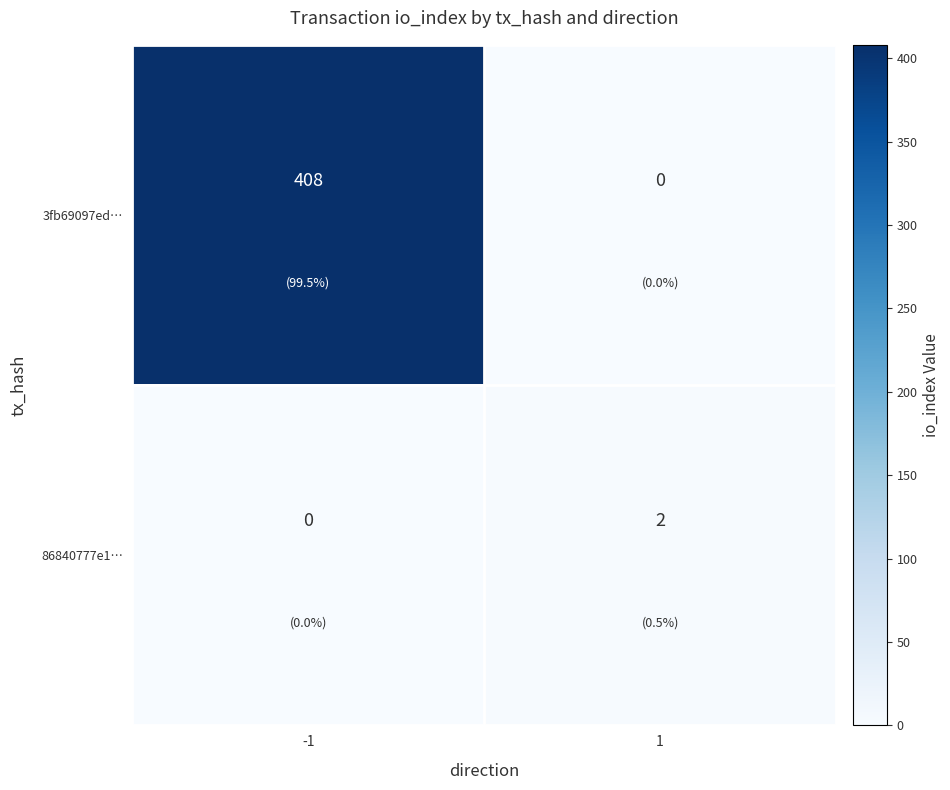

What is the average value of the 3fb69097ed… series?

204